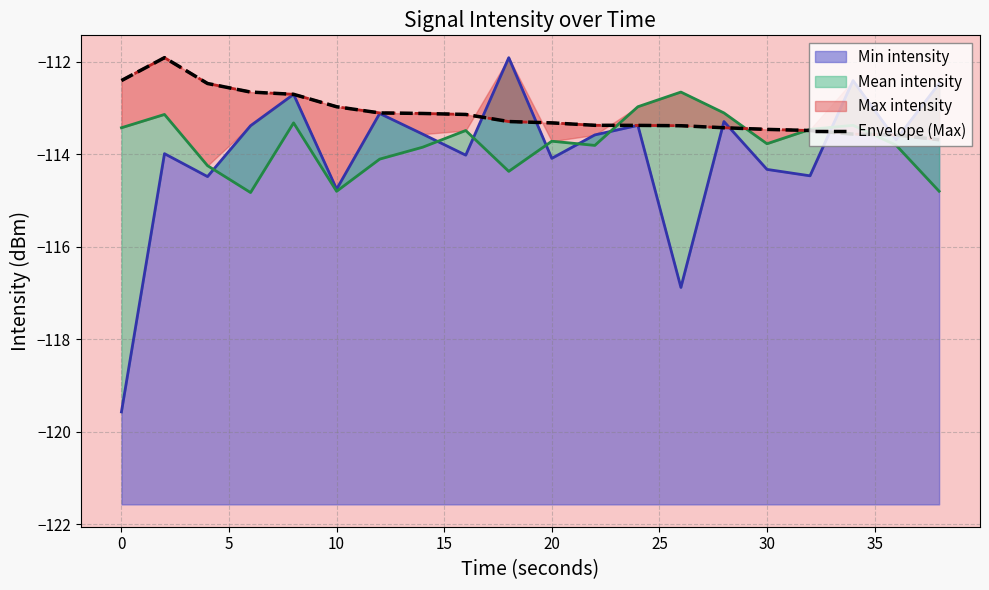

The value of Min intensity at 0 is -197.1. True or false?

False